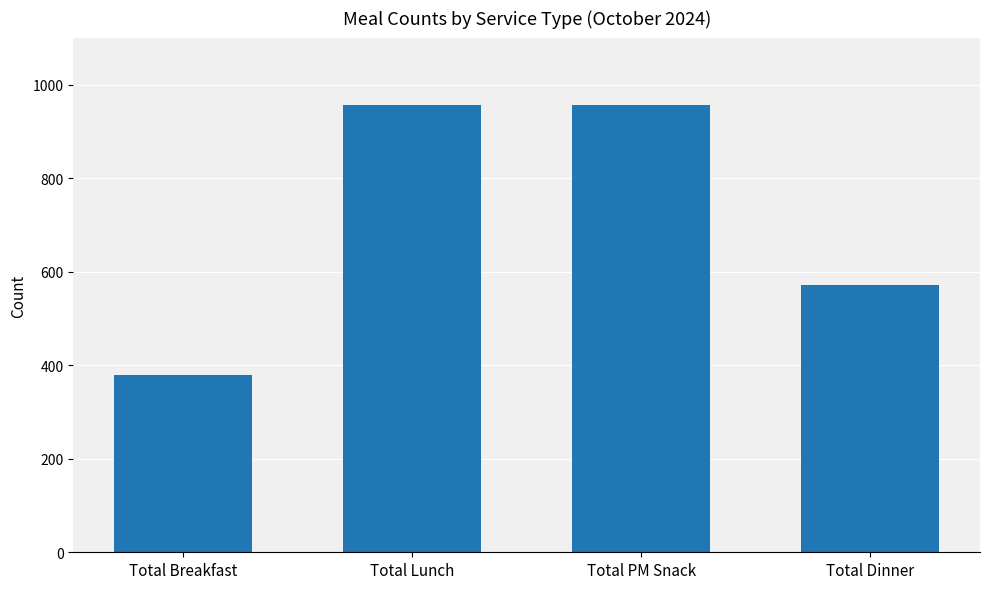

Reading left to right, list all the values displayed in this chart.

378	957	957	571